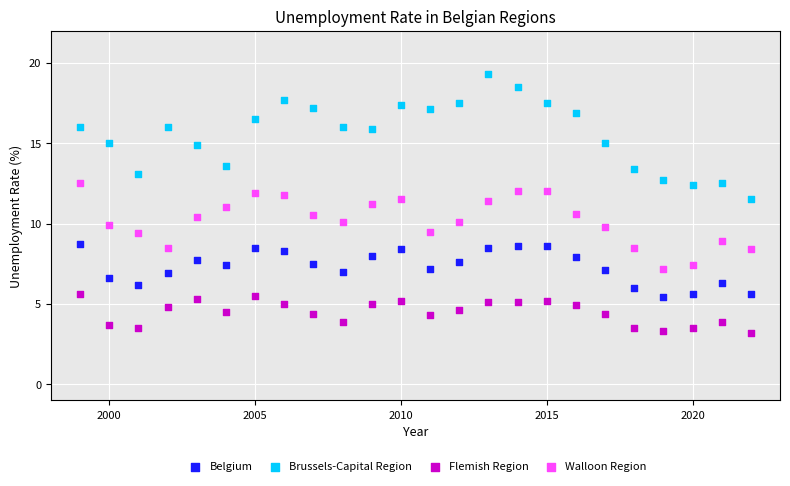

What is the X range (max minus min) for the scatter plot?

23.0